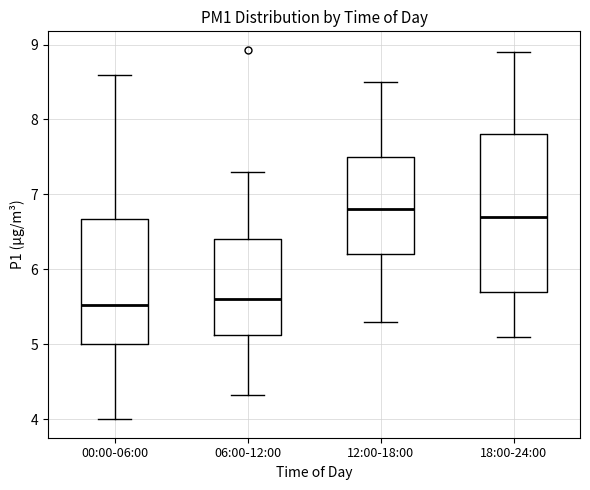

Reading left to right, transcribe this box plot: for each box, give where its median line is, the range the box spans, and where its two whiskers end, as read against the y-axis. The values are not printed on the chart, so give them approximately, as read against the axis.

00:00-06:00: median 5.5, box 5.0 to 6.7, whiskers 4.0 to 8.6
06:00-12:00: median 5.6, box 5.1 to 6.4, whiskers 4.3 to 7.3
12:00-18:00: median 6.8, box 6.2 to 7.5, whiskers 5.3 to 8.5
18:00-24:00: median 6.7, box 5.7 to 7.8, whiskers 5.1 to 8.9